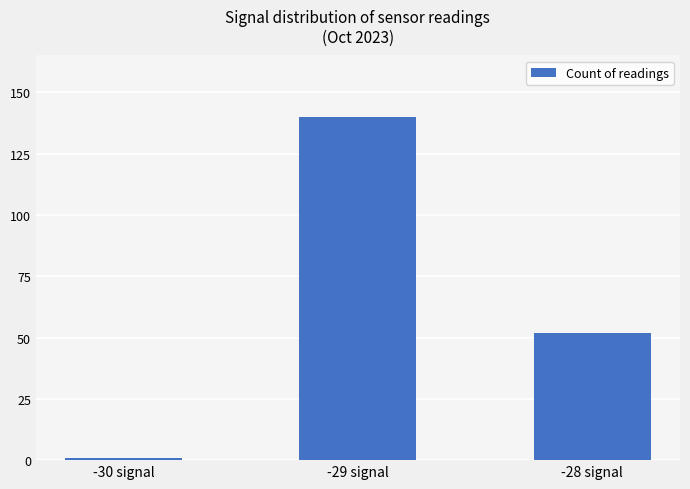

What value does the data have at -30 signal?

1